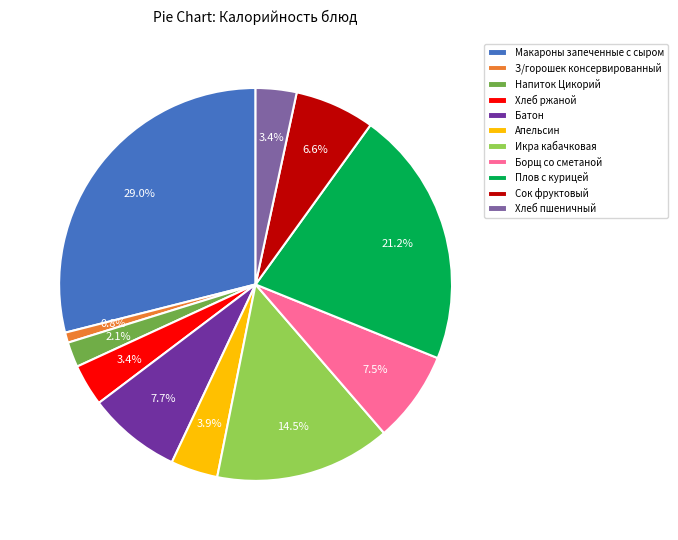

To the nearest percent, what is the difference between the largest and smallest slice percentages?

28%